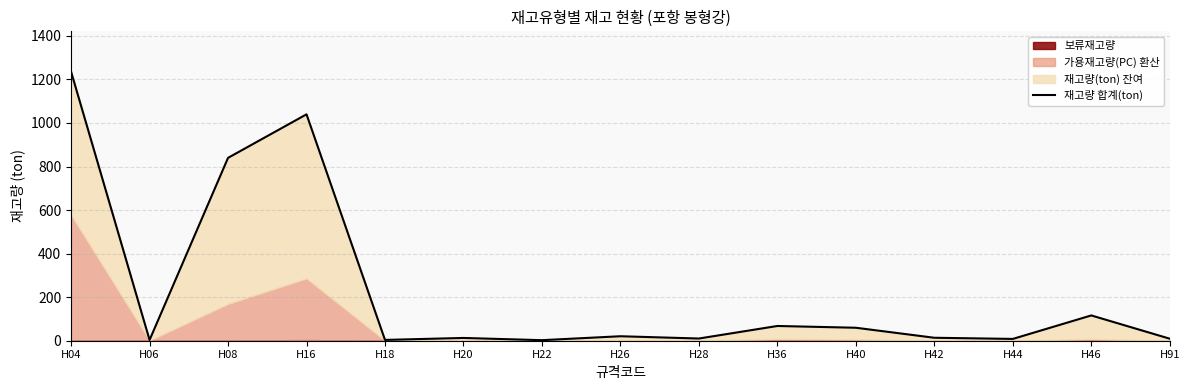

The chart shows a value of 1093.4 at H08. True or false?

False